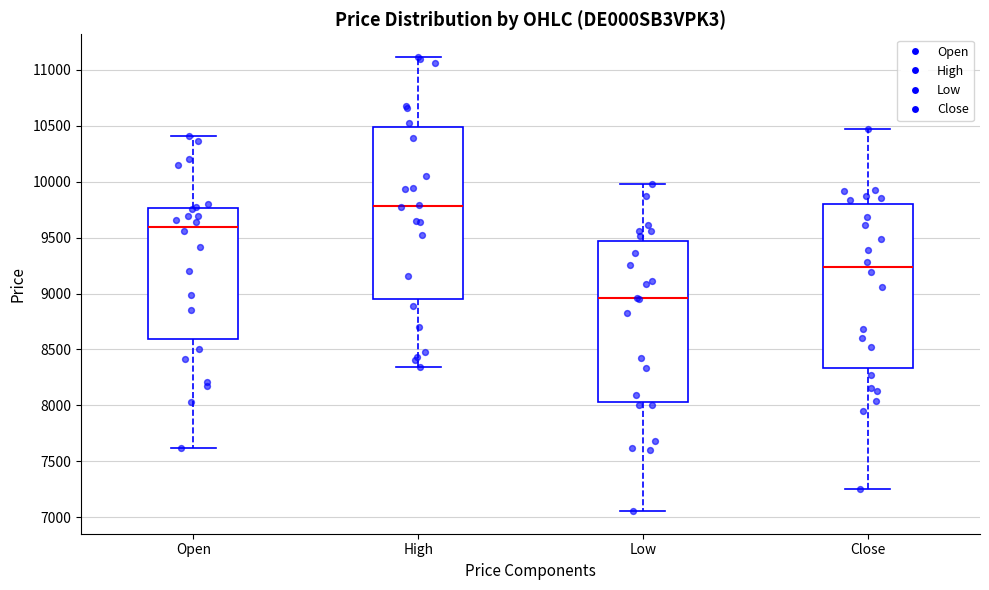

Where does the upper whisker of the box for High end on the y-axis? The values are not printed on the chart, so give them approximately, as read against the axis.

11100